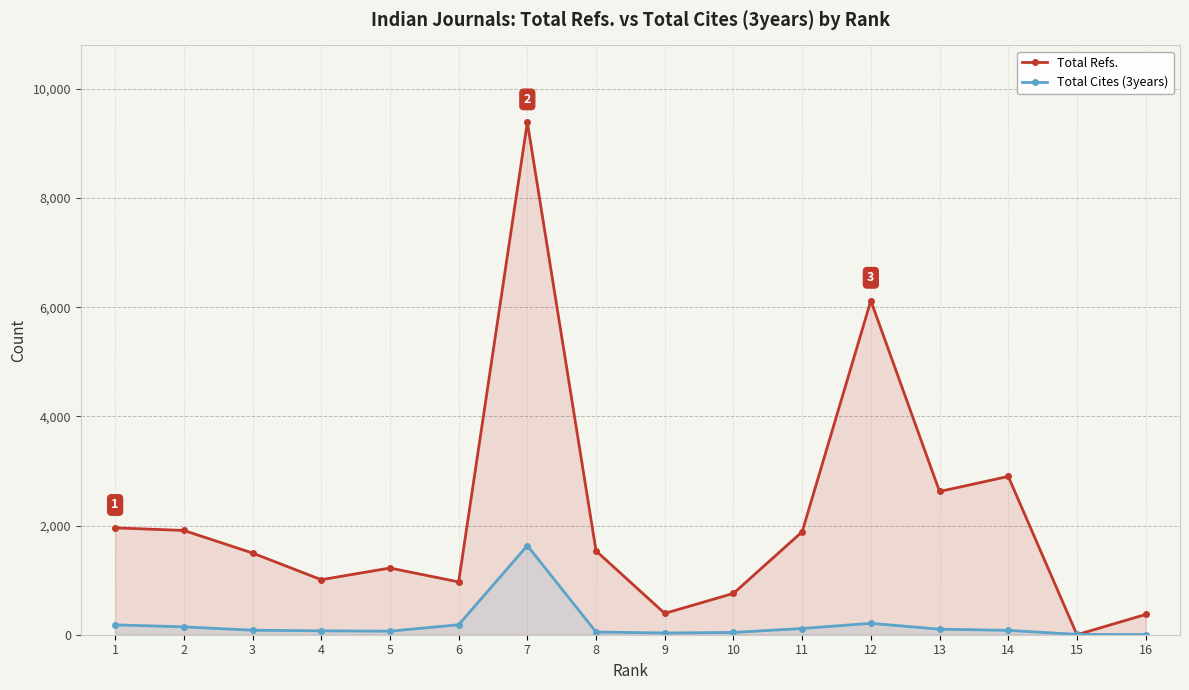

What is the sum of all Total Cites (3years) values?

2997